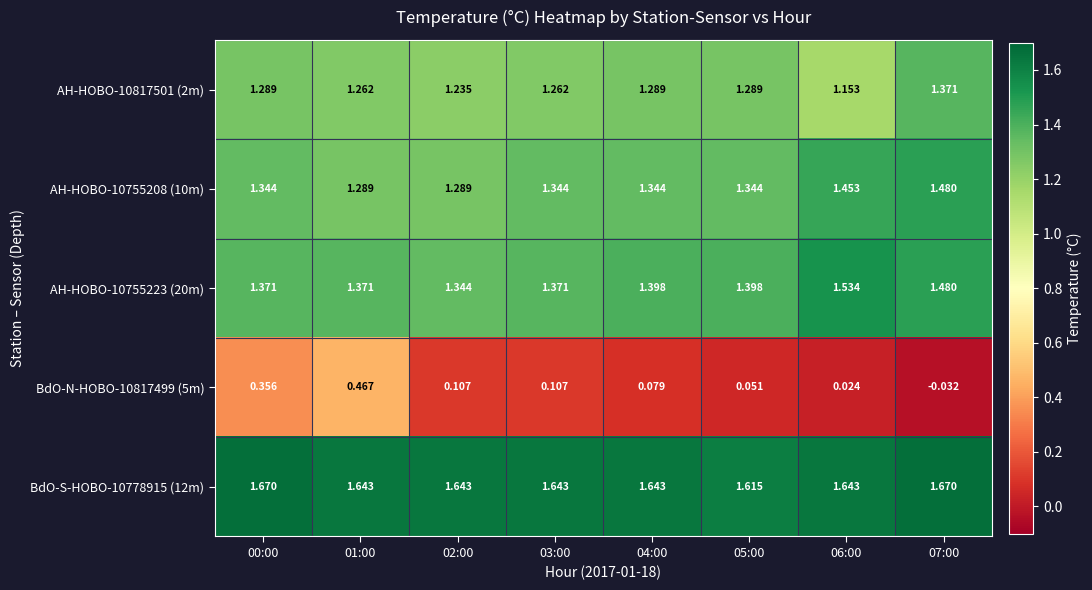

At 01:00, list the series in order from smallest to largest.

BdO-N-HOBO-10817499 (5m), AH-HOBO-10817501 (2m), AH-HOBO-10755208 (10m), AH-HOBO-10755223 (20m), BdO-S-HOBO-10778915 (12m)